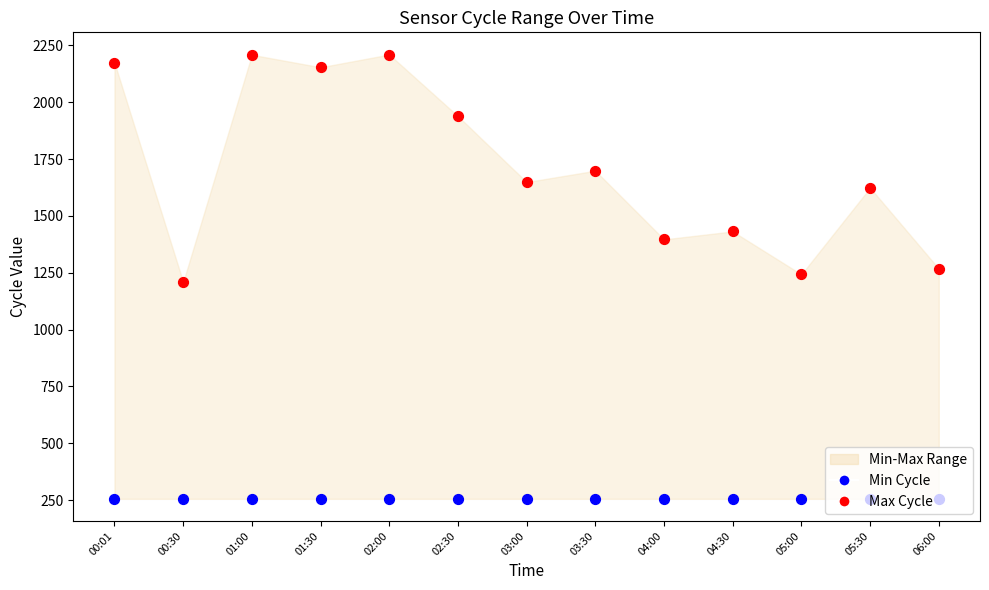

Which series has the largest total across all categories?

Max Cycle